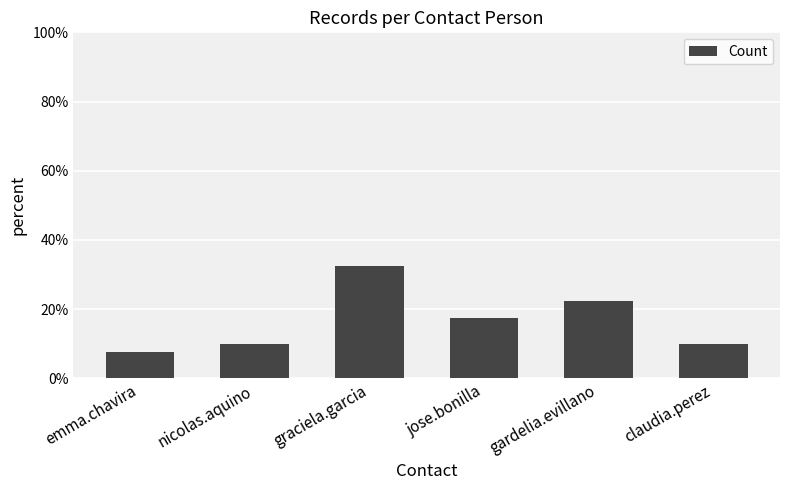

Reading left to right, list all the values displayed in this chart.

0.1	0.1	0.3	0.2	0.2	0.1